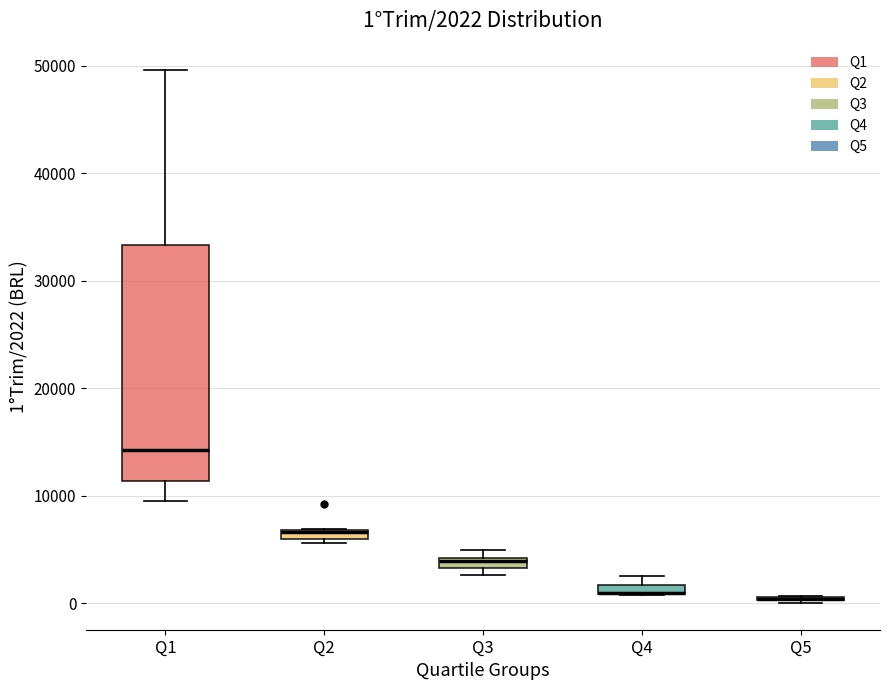

Which box is the tallest, from its lower edge to its upper edge?

Q1